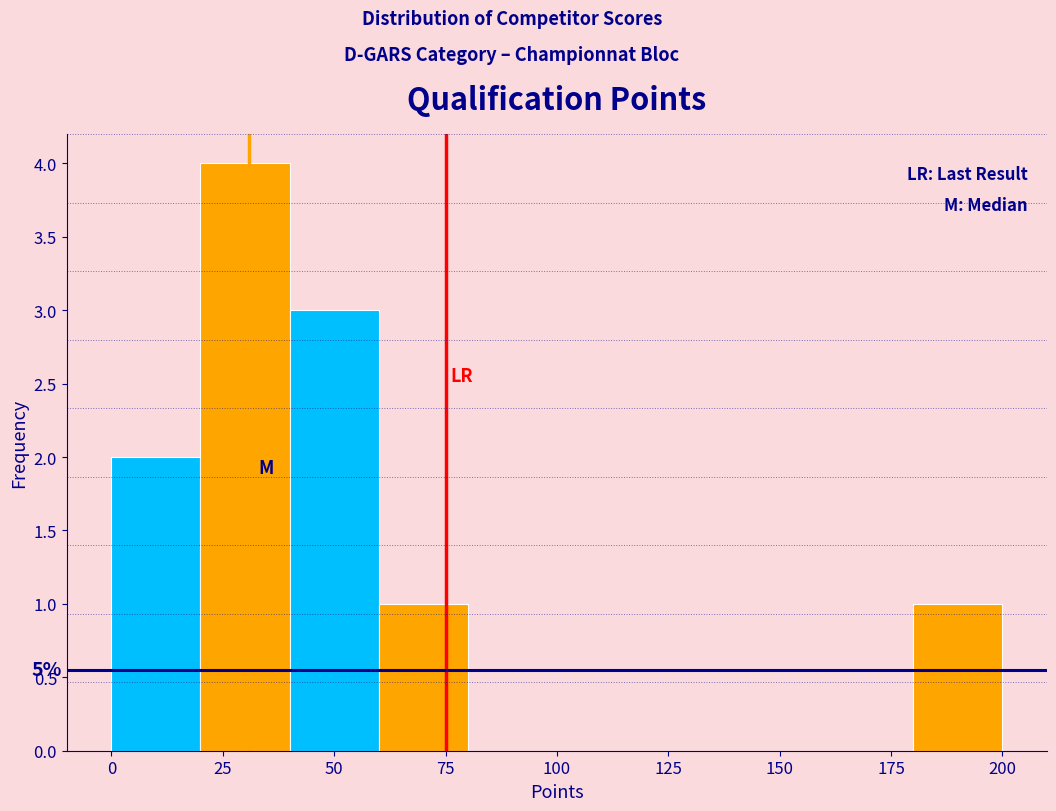

Which range on the x-axis has the tallest bar?

20 to 40